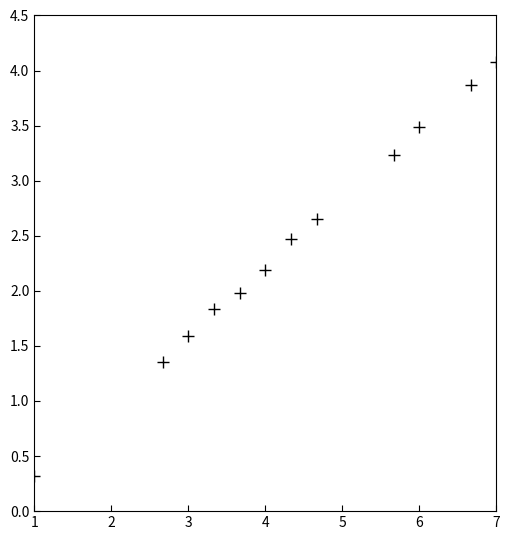

What is the average Y value?

2.4